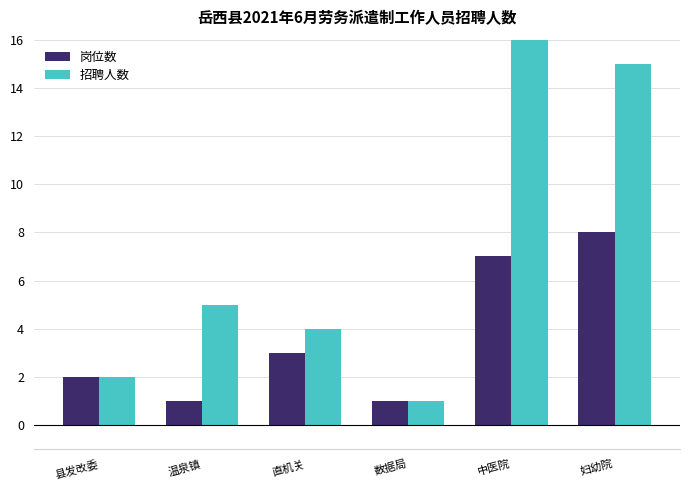

At which category does the chart reach its peak across all series?

中医院